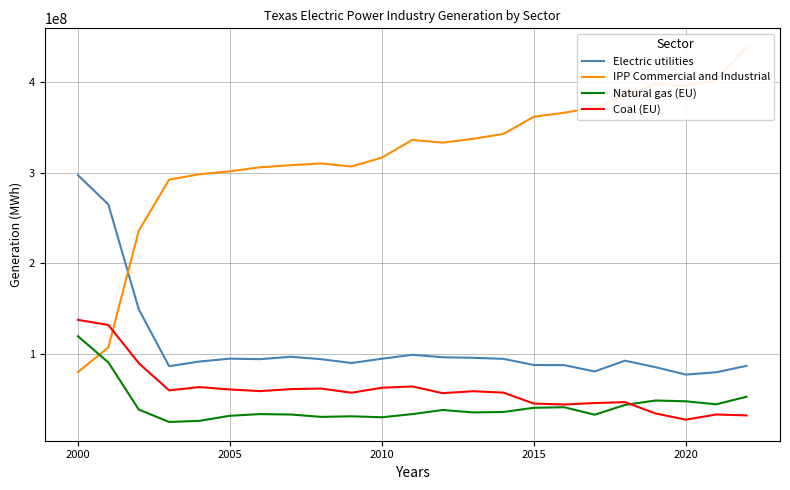

Is this an area chart (filled region under the line)?

No